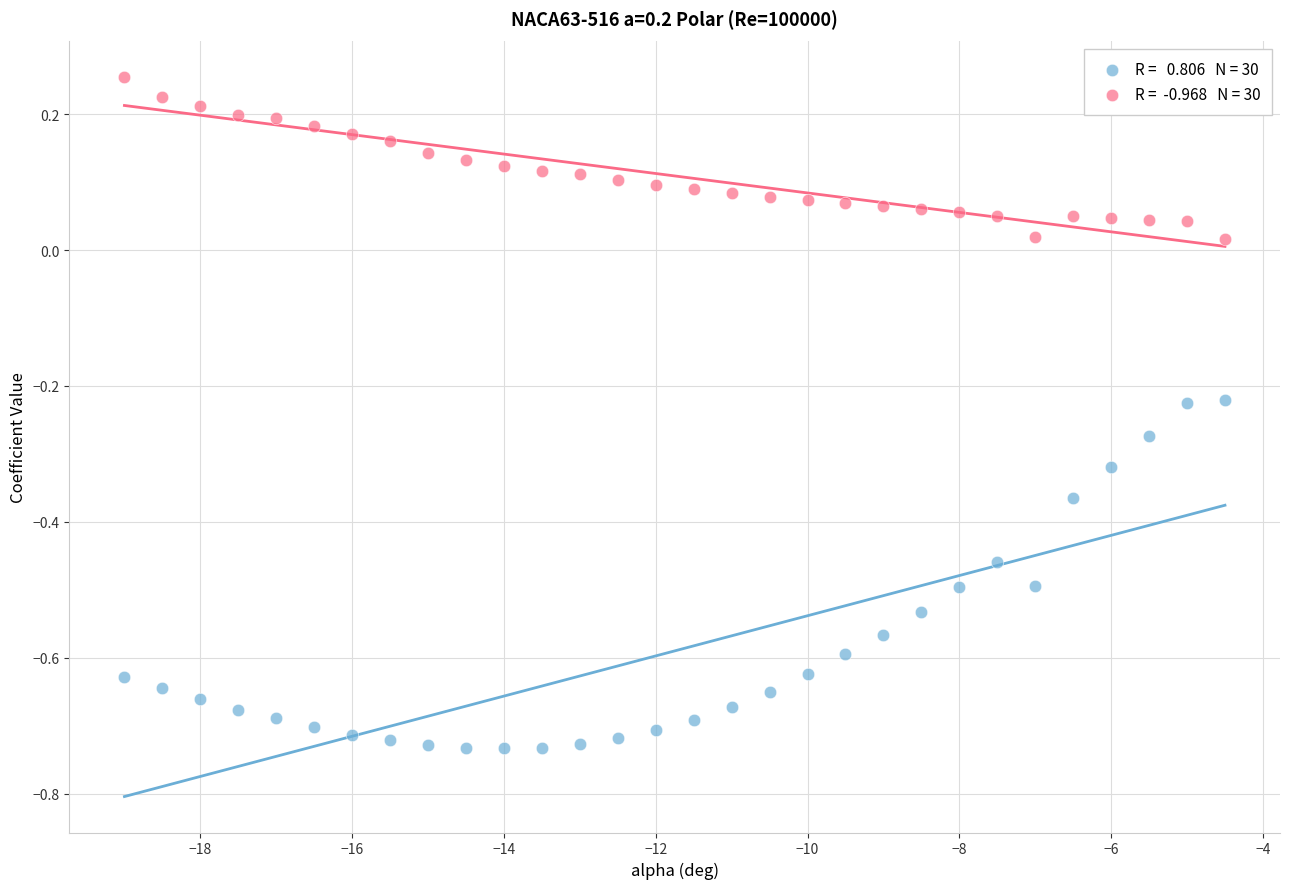

Across all data points, what is the range of Y values (max minus min)?

1.0